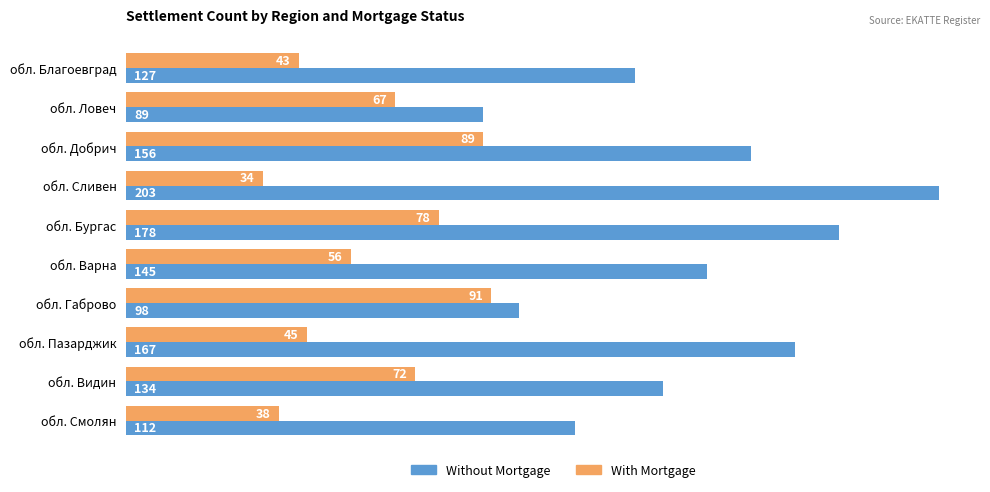

Rank the series at обл. Добрич from highest to lowest value.

Without Mortgage, With Mortgage